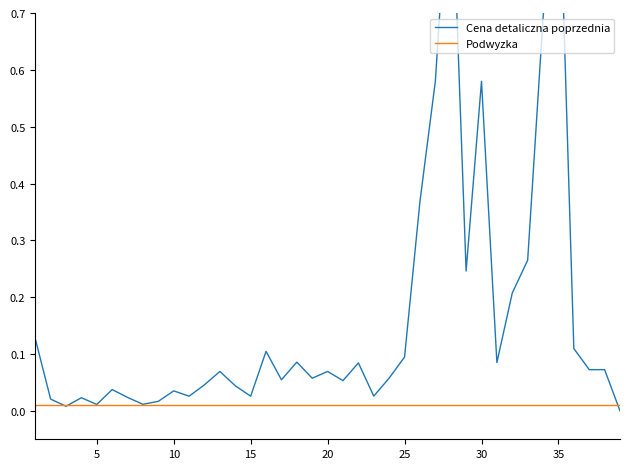

After their last crossing, which series has the higher values: Podwyzka or Cena detaliczna poprzednia?

Podwyzka